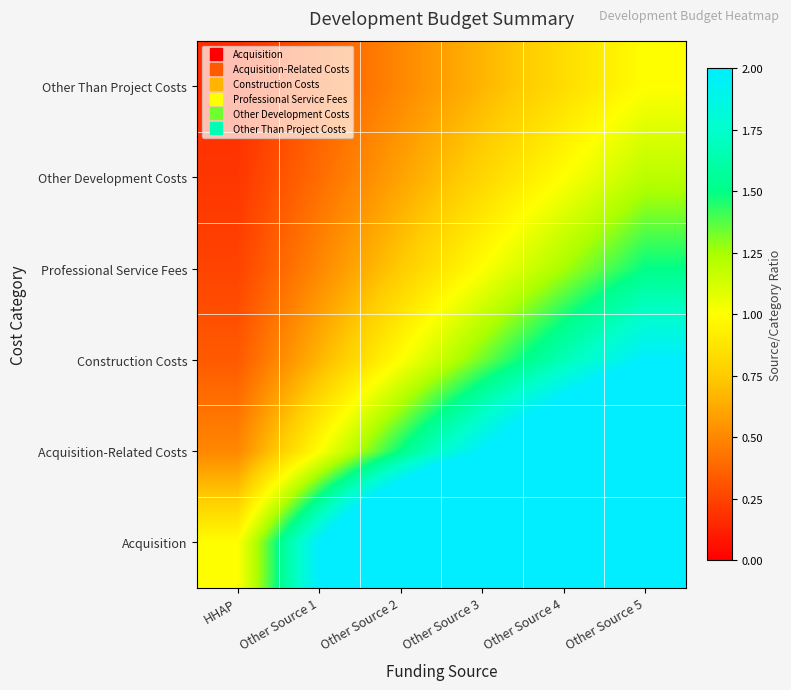

Reading left to right, list all the values displayed in this chart.

Acquisition: HHAP=1.0	Other Source 1=2.0	Other Source 2=3.0	Other Source 3=4.0	Other Source 4=5.0	Other Source 5=6.0
Acquisition-Related Costs: HHAP=0.5	Other Source 1=1.0	Other Source 2=1.5	Other Source 3=2.0	Other Source 4=2.5	Other Source 5=3.0
Construction Costs: HHAP=0.3	Other Source 1=0.7	Other Source 2=1.0	Other Source 3=1.3	Other Source 4=1.7	Other Source 5=2.0
Professional Service Fees: HHAP=0.2	Other Source 1=0.5	Other Source 2=0.7	Other Source 3=1.0	Other Source 4=1.2	Other Source 5=1.5
Other Development Costs: HHAP=0.2	Other Source 1=0.4	Other Source 2=0.6	Other Source 3=0.8	Other Source 4=1.0	Other Source 5=1.2
Other Than Project Costs: HHAP=0.2	Other Source 1=0.3	Other Source 2=0.5	Other Source 3=0.7	Other Source 4=0.8	Other Source 5=1.0